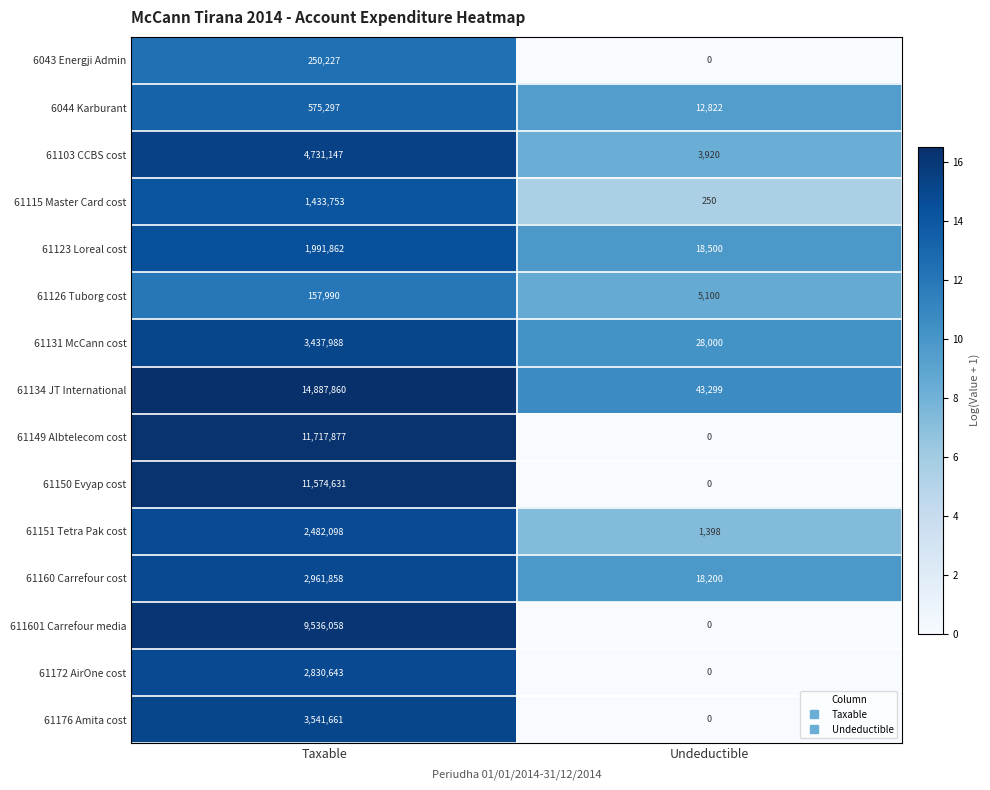

What is the total value across all series at Undeductible?

131489